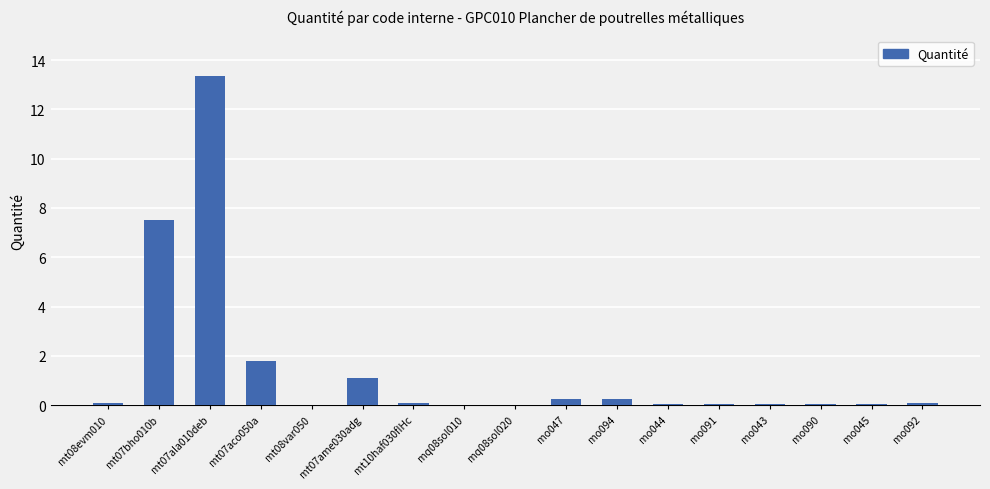

What is the sum of all values?

24.8